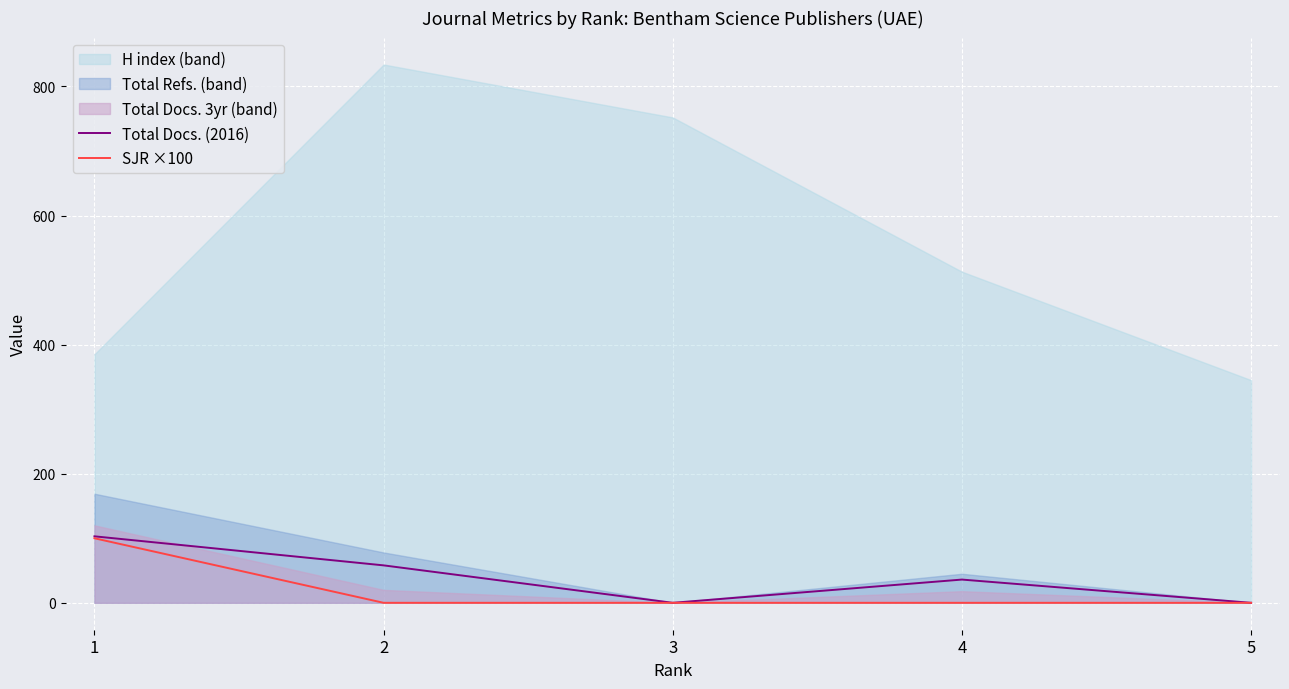

At which category is the sum across all series the highest?

1